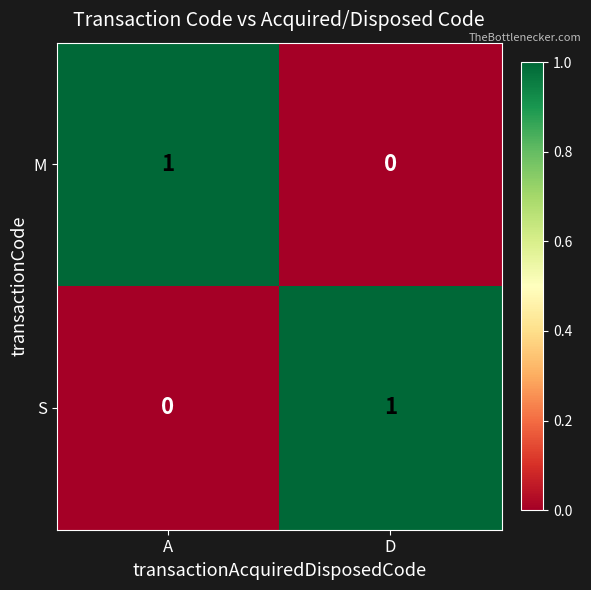

At A, list the series in order from smallest to largest.

S, M